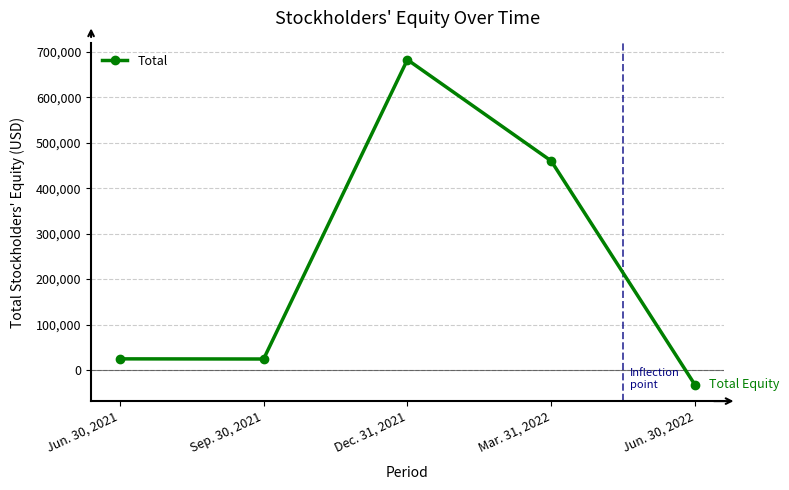

Rank the categories by value from lowest to highest.

Jun. 30, 2022, Sep. 30, 2021, Jun. 30, 2021, Mar. 31, 2022, Dec. 31, 2021